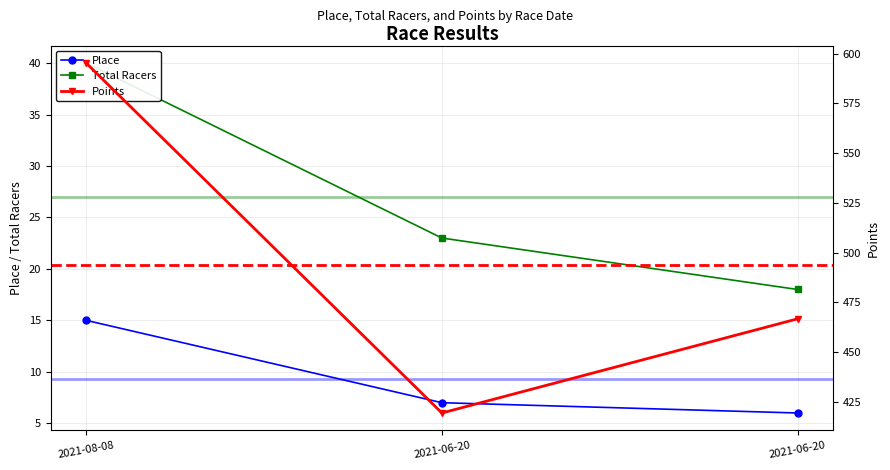

What is the difference between the Place values at 2021-06-20 and 2021-06-20?

1.0